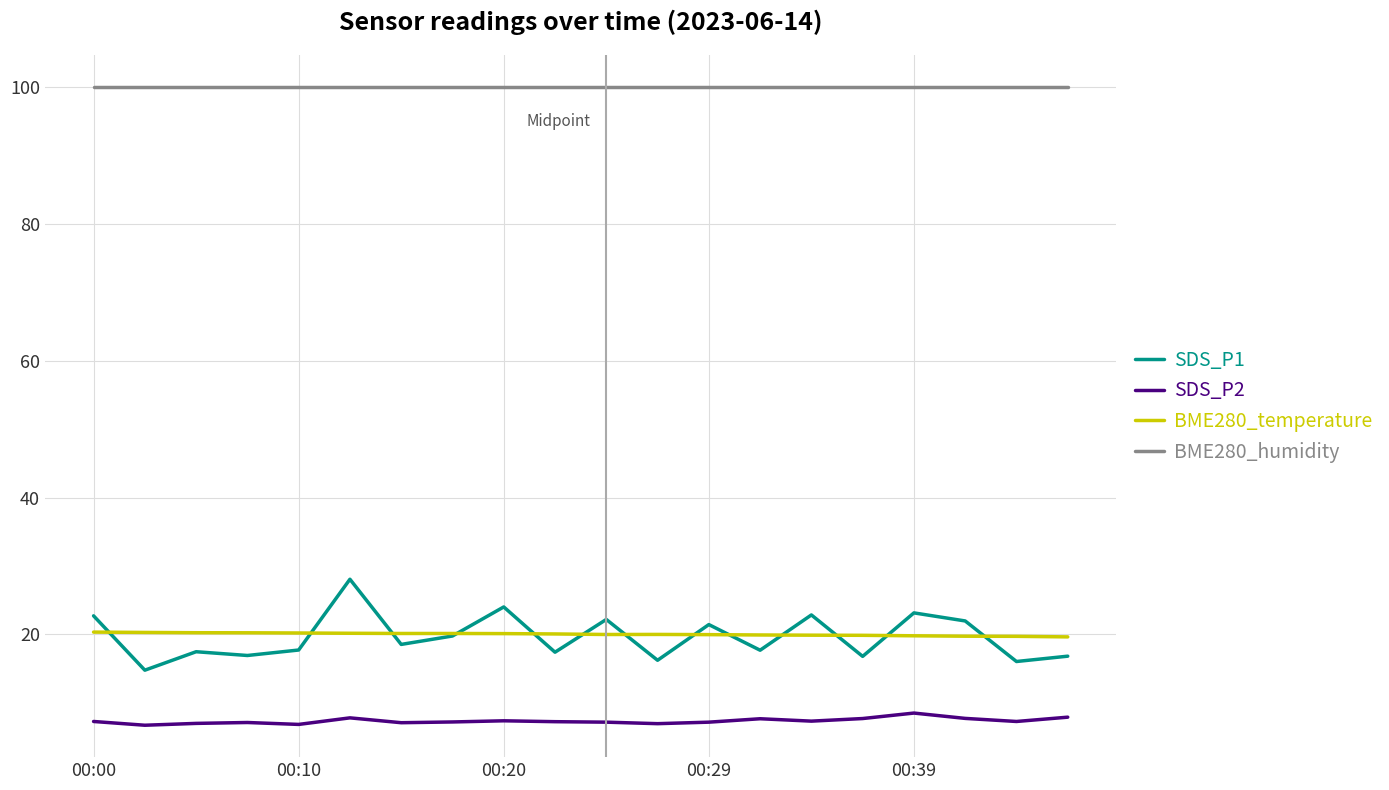

What is the smallest value displayed?

6.7